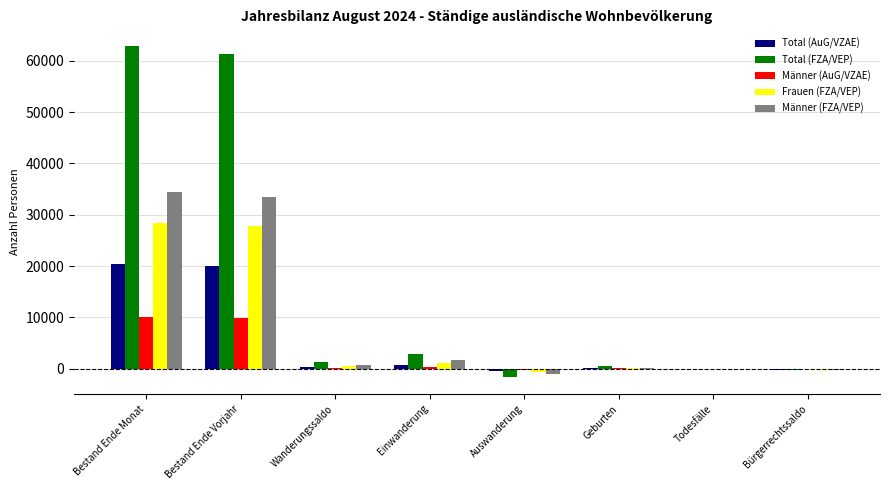

What is the difference between the Total (AuG/VZAE) values at Bestand Ende Vorjahr and Bürgerrechtssaldo?

20337